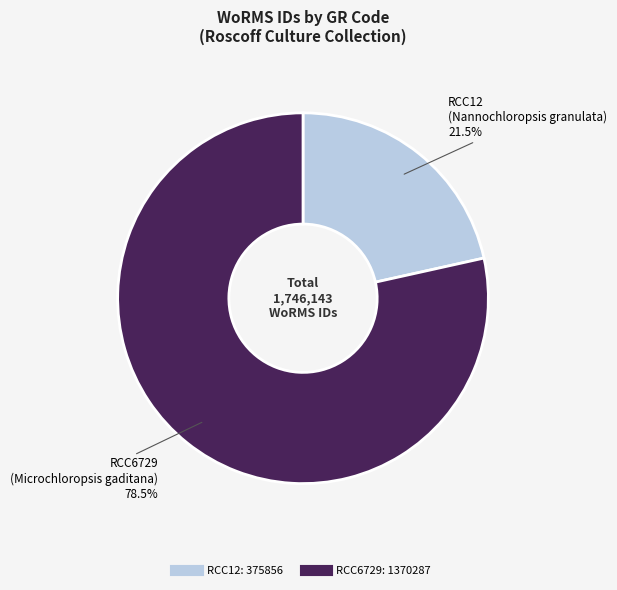

The RCC12 slice represents 34% of the pie. True or false?

False